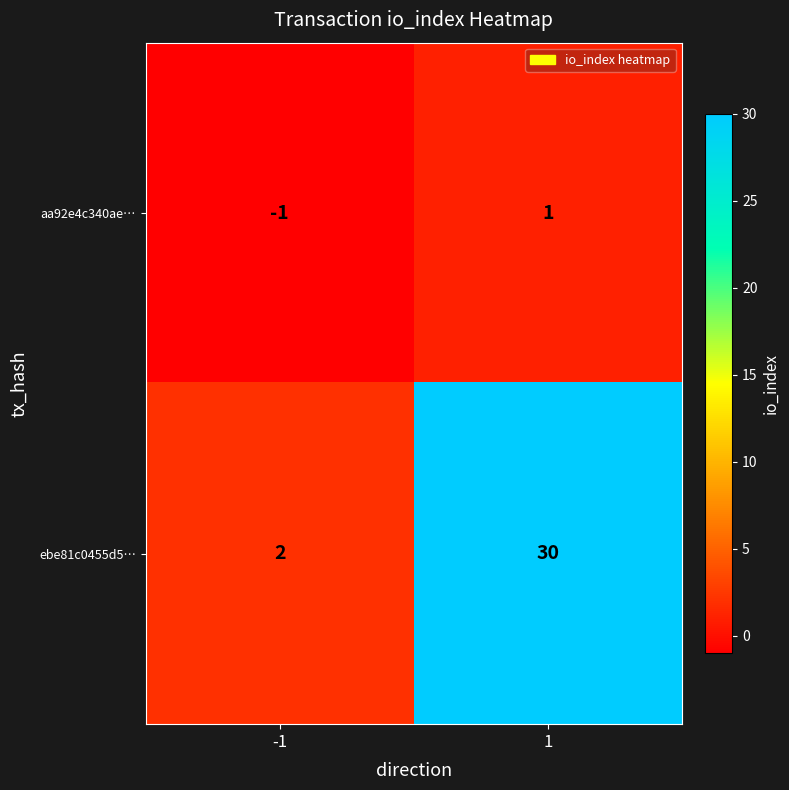

What is the difference between the ebe81c0455d5… values at 1 and -1?

28